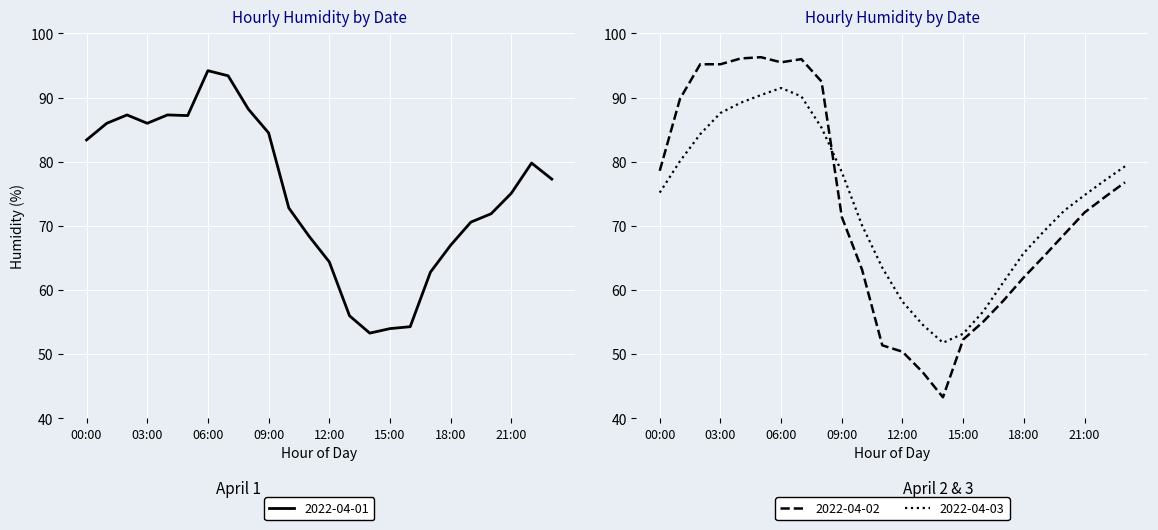

What is the value of the 2022-04-01 point at the 4th from the left?

86.0